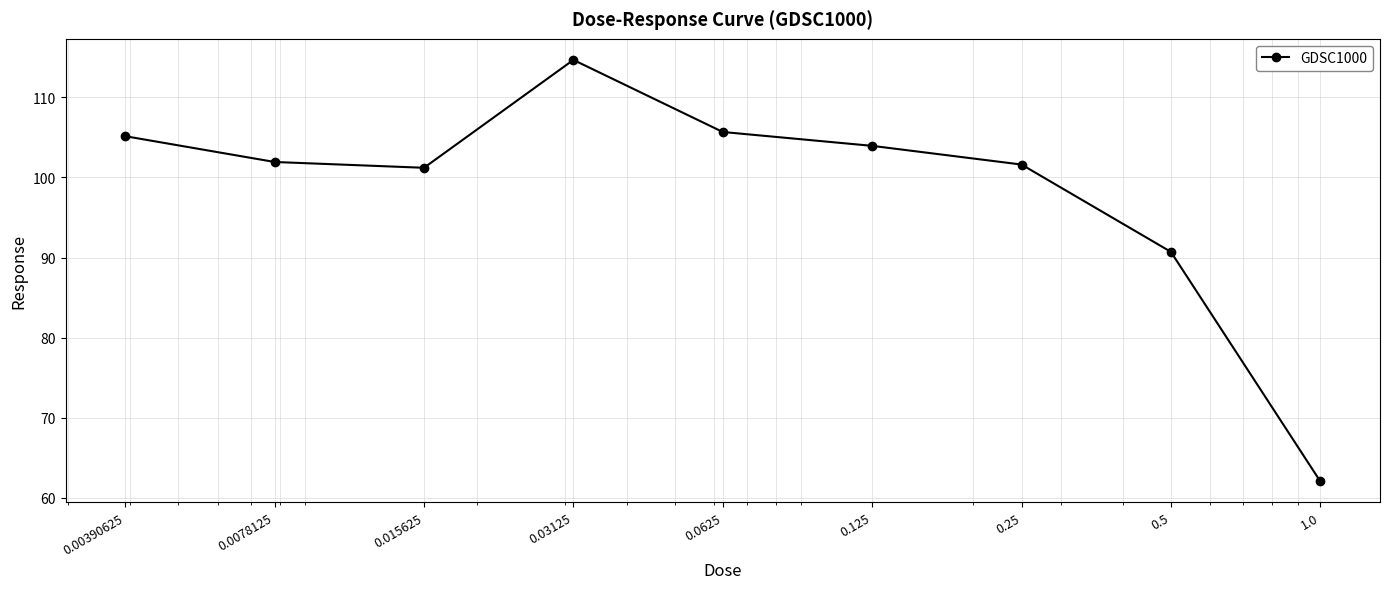

What is the value of the 8th point from the left?

90.7